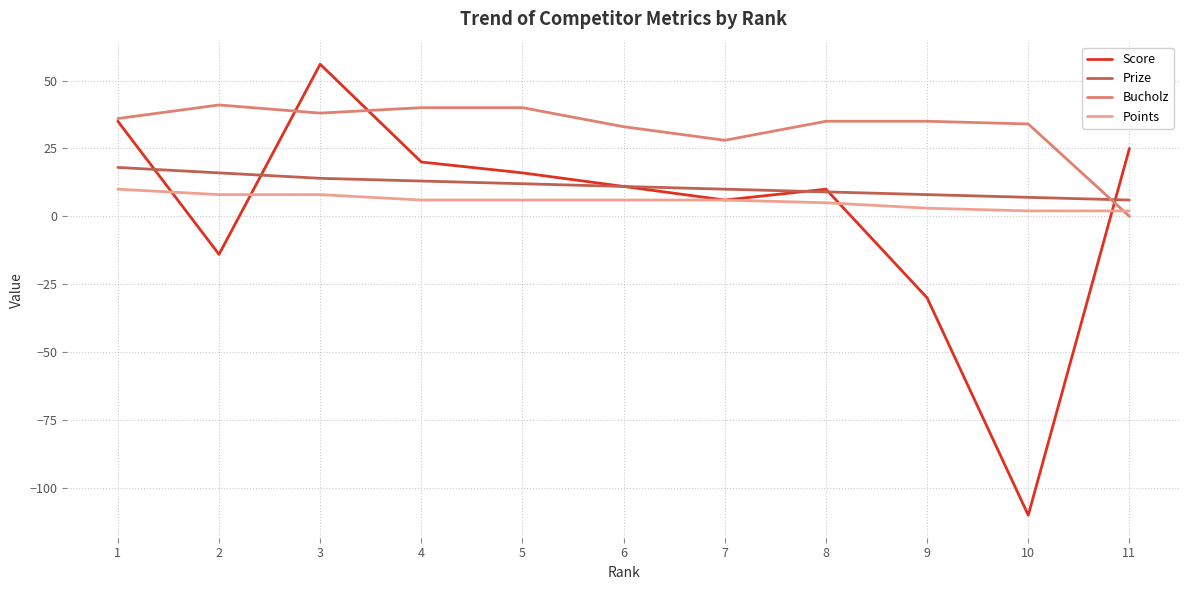

The Points series shows 6 at 4. True or false?

True